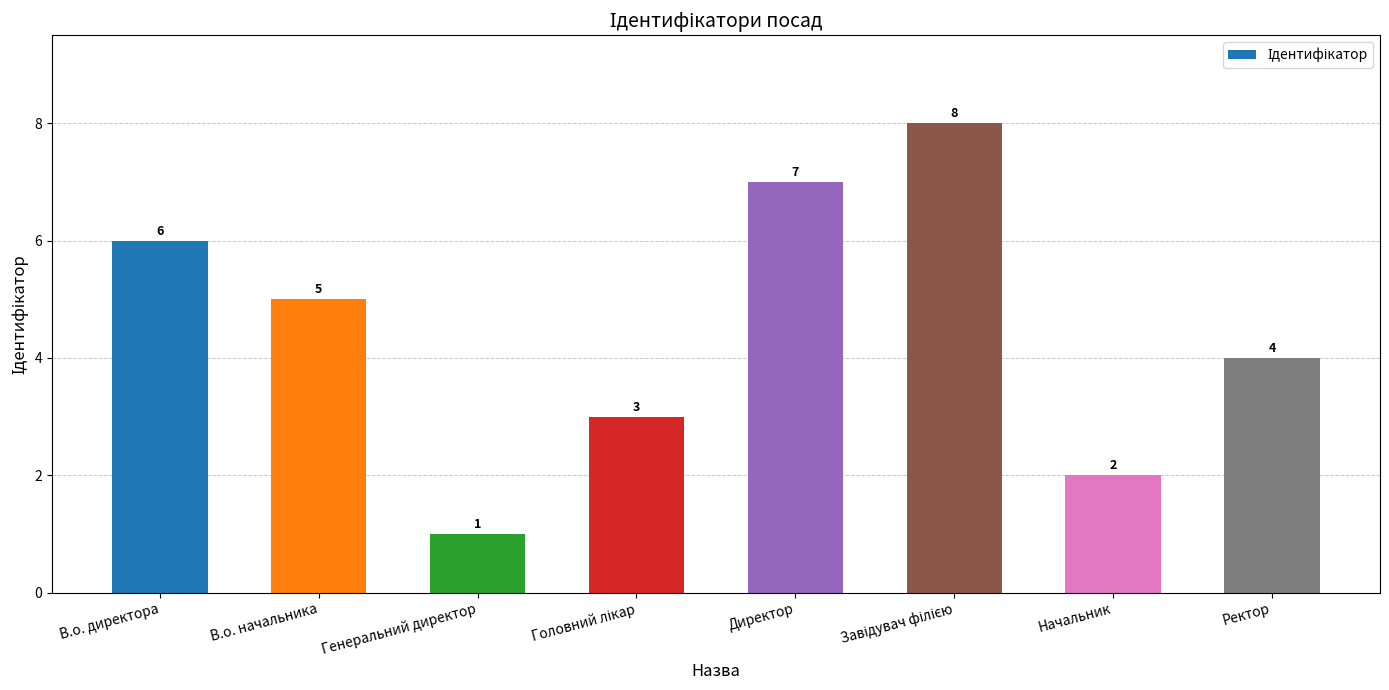

Is it true that the value at Начальник is 2?

True